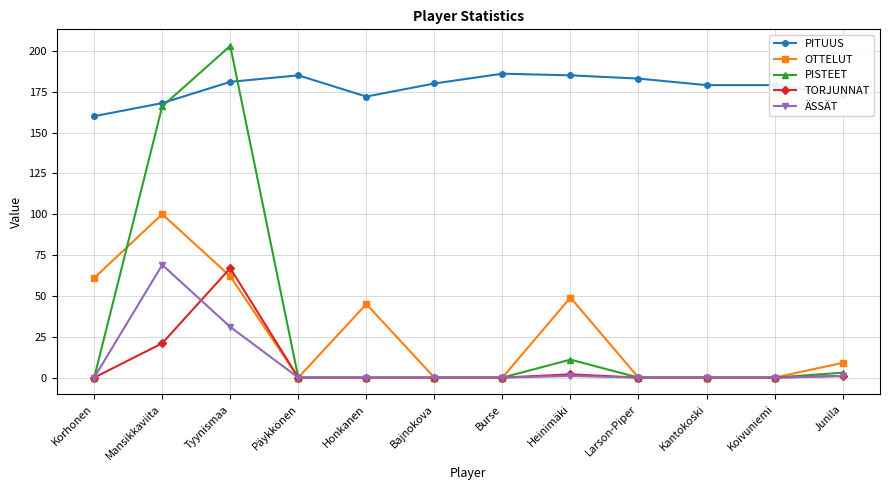

What is the average value of the PITUUS series?

178